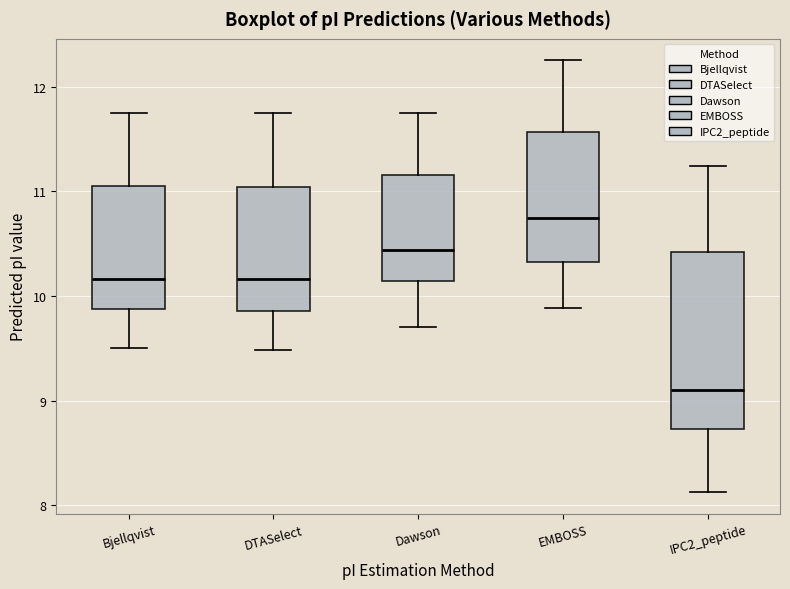

Comparing the boxes themselves (not the whiskers), which one is the tallest?

IPC2_peptide